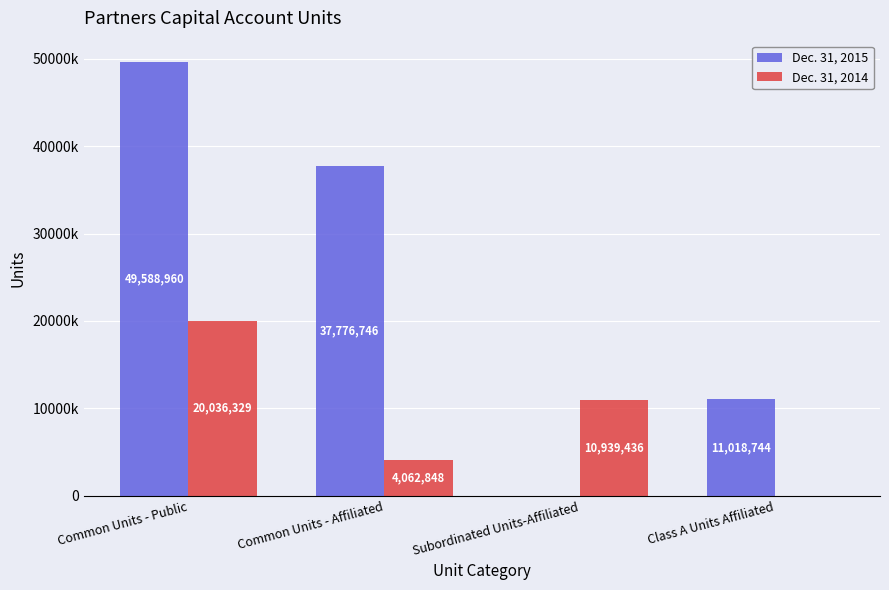

What position from the left is Class A Units Affiliated?

4